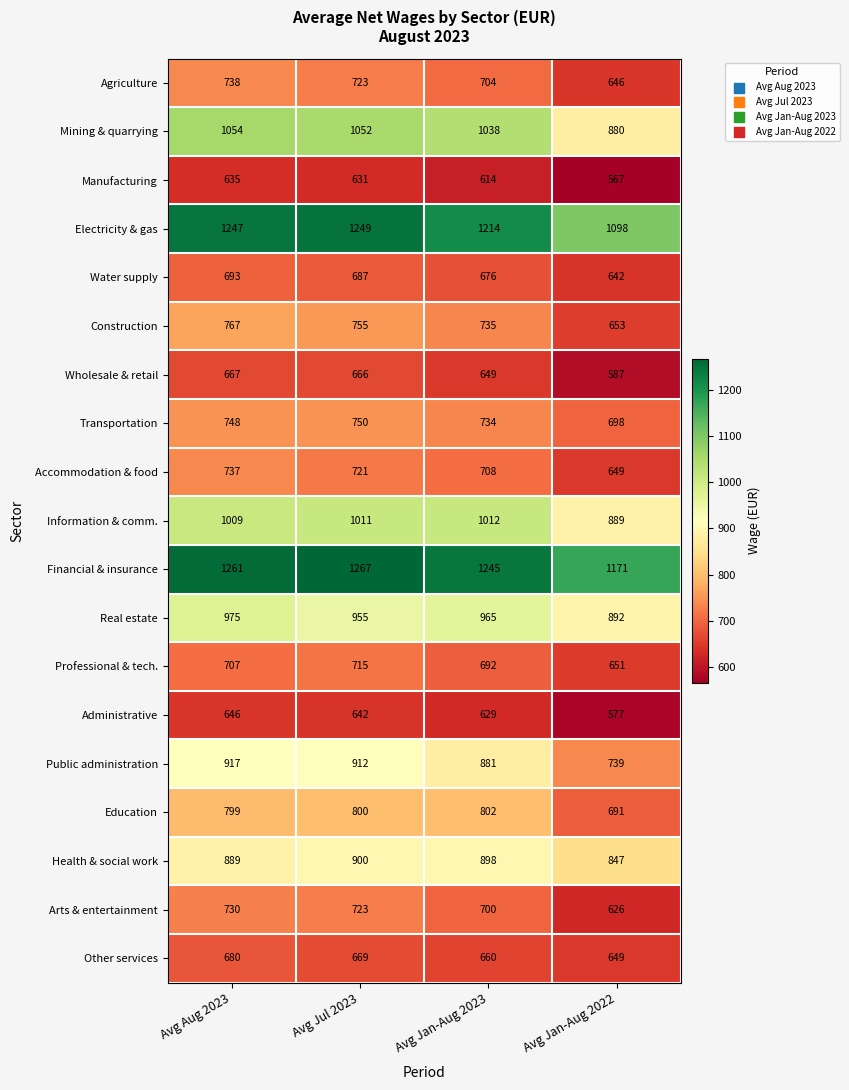

What is the total value across all series at Avg Jul 2023?

15828